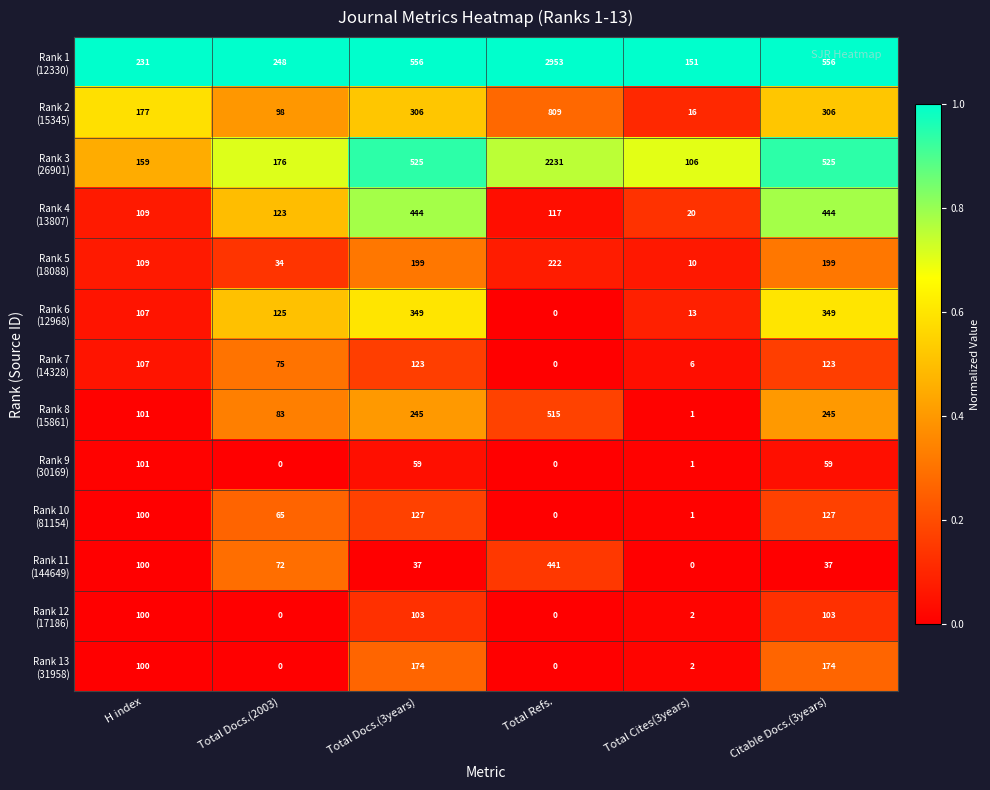

What is the maximum value shown in the chart?

2953